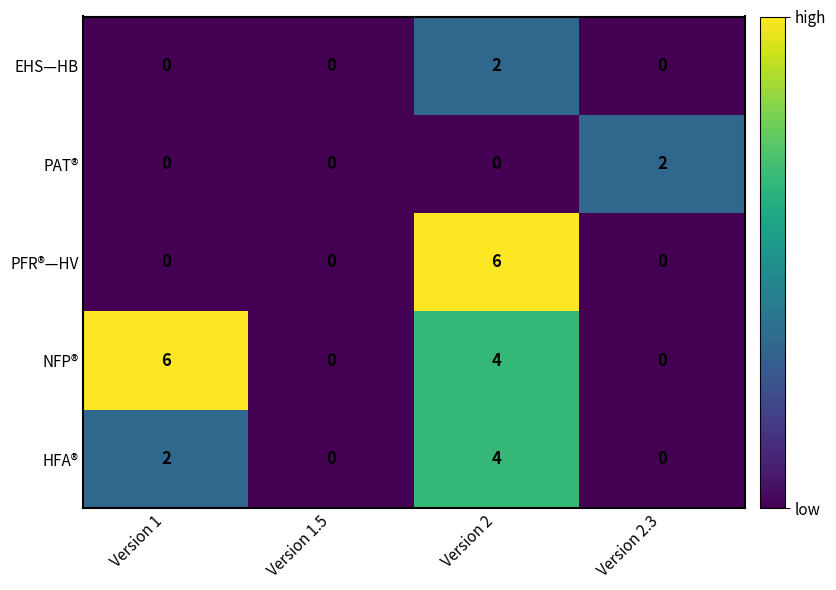

Which series has the largest total across all categories?

NFP®